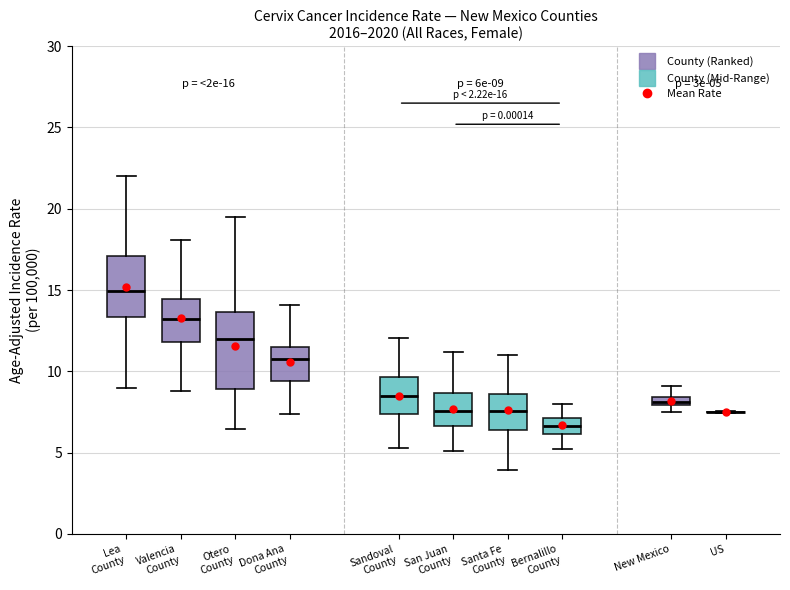

Comparing the boxes themselves (not the whiskers), which one is the tallest?

Otero County